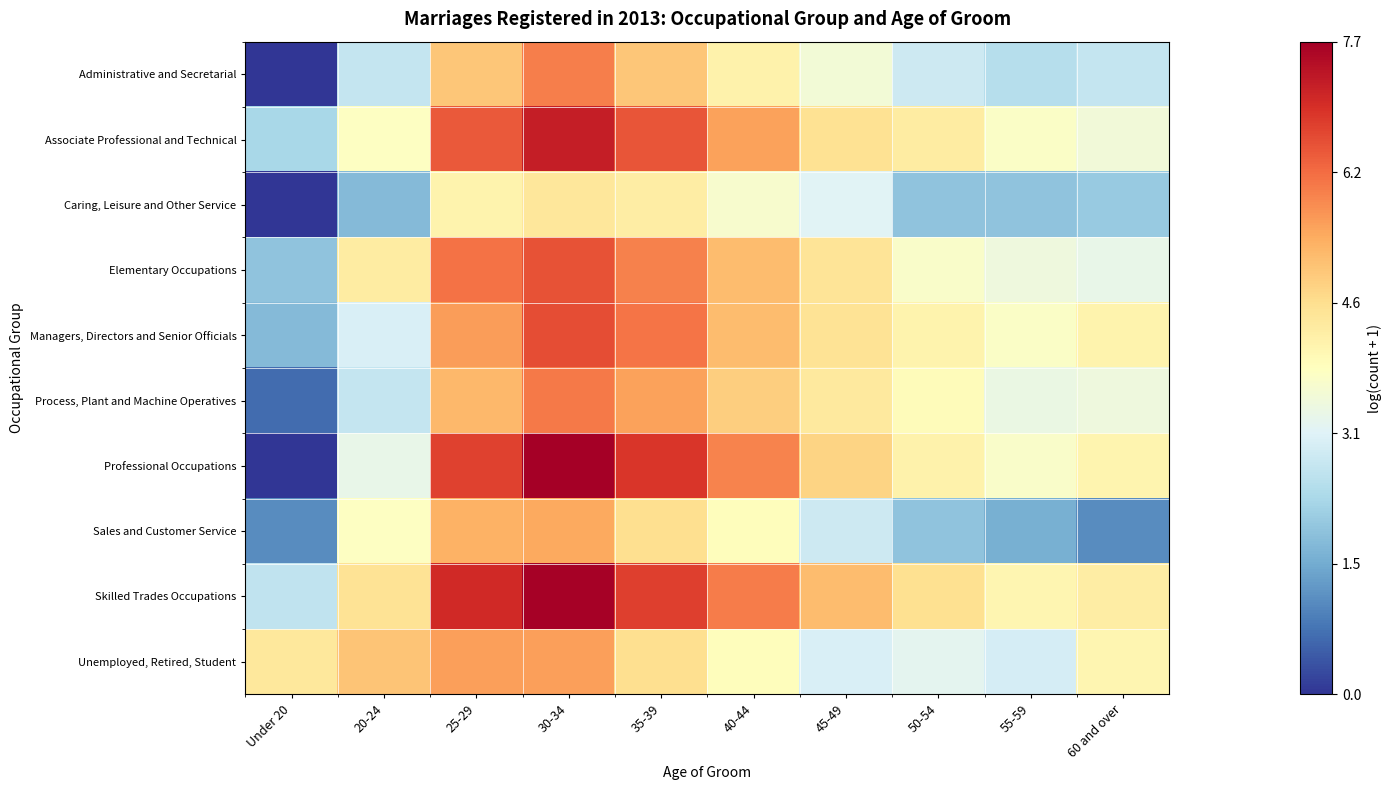

Rank the series at 50-54 from highest to lowest value.

Skilled Trades Occupations, Associate Professional and Technical, Professional Occupations, Managers, Directors and Senior Officials, Process, Plant and Machine Operatives, Elementary Occupations, Unemployed, Retired, Student, Administrative and Secretarial, Caring, Leisure and Other Service, Sales and Customer Service